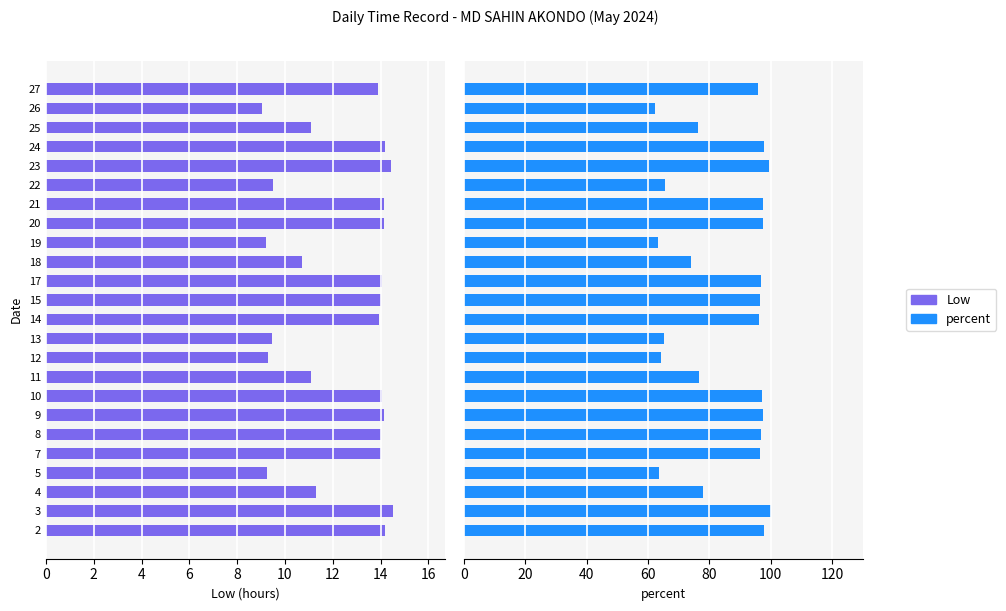

What is the sum of all Low values?

297.8